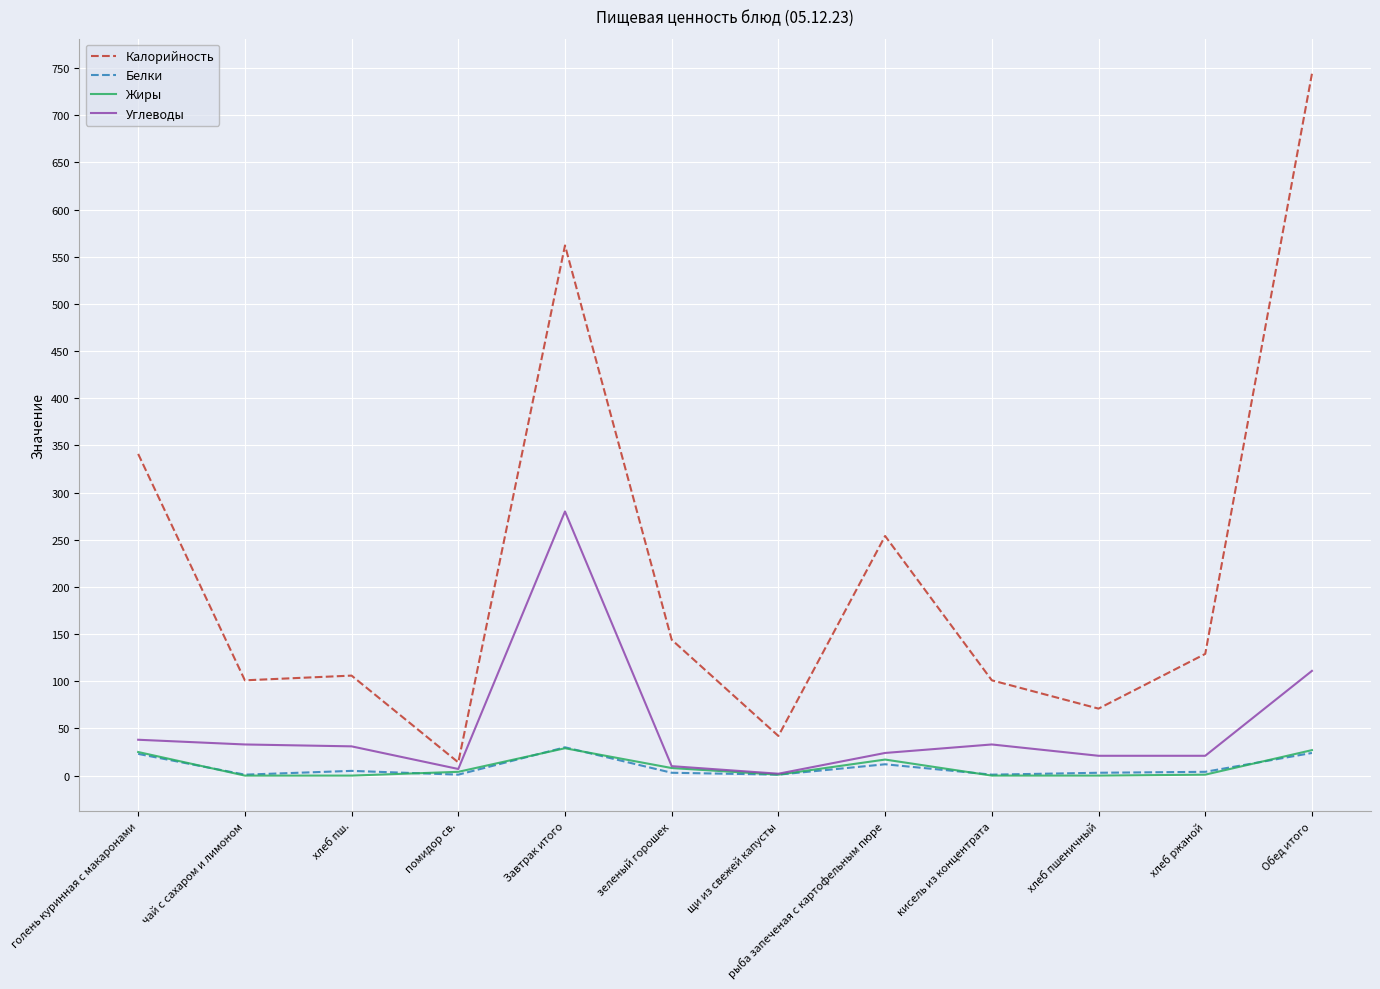

What position from the left is Завтрак итого?

5